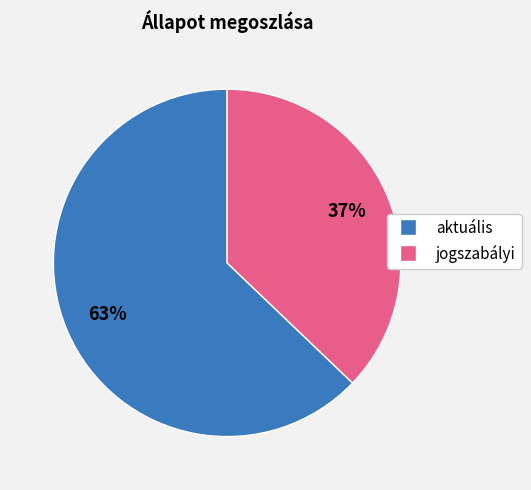

To the nearest percent, what is the difference between the largest and smallest slice percentages?

26%